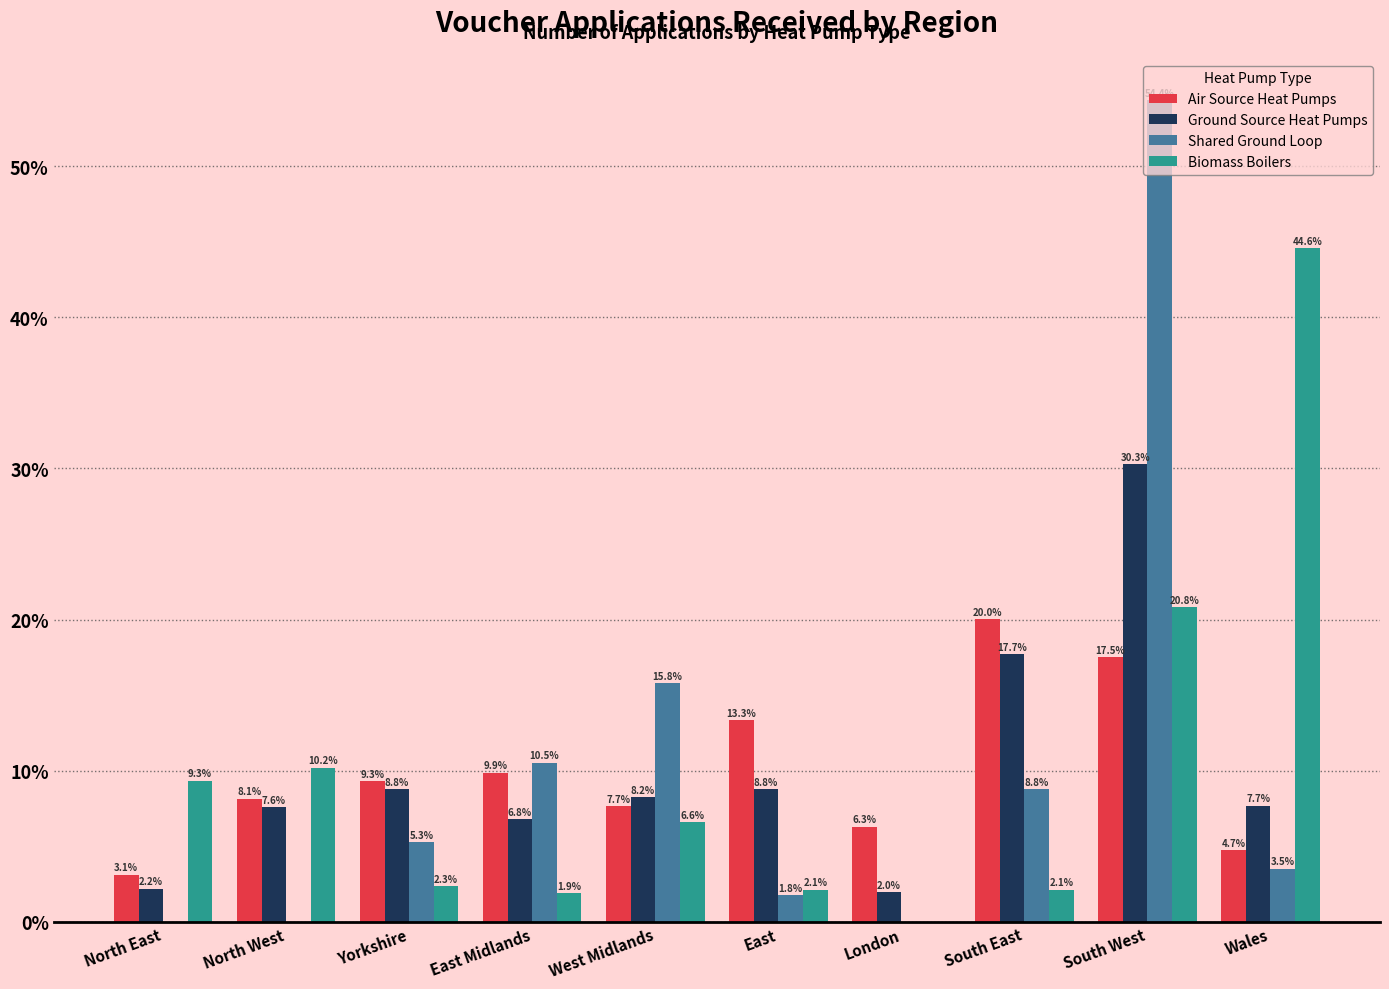

The value of Shared Ground Loop at Yorkshire is 5.3. True or false?

True